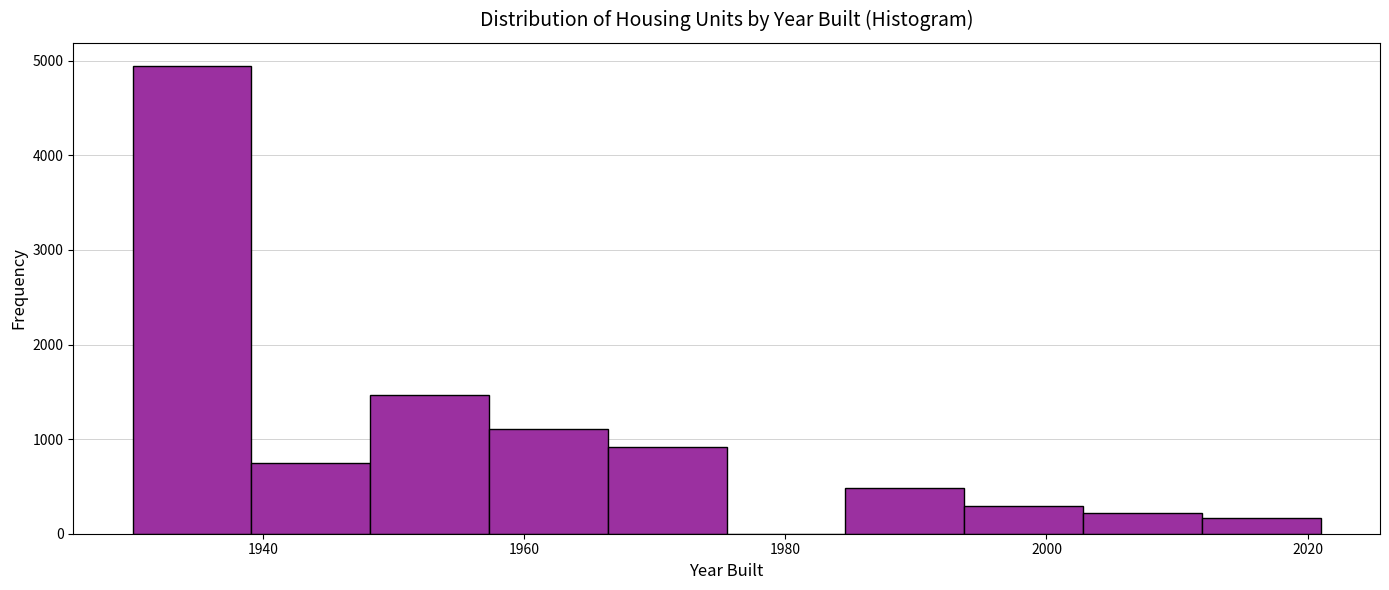

Reading left to right, list every bar in this chart as the range it spans on the x-axis followed by its height. Neither the bar edges nor the heights are printed on the chart, so give them approximately, as read against the axes.

1930 to 1940: 4900
1940 to 1948: 700
1948 to 1958: 1500
1958 to 1966: 1100
1966 to 1976: 900
1976 to 1984: 0
1984 to 1994: 500
1994 to 2002: 300
2002 to 2012: 200
2012 to 2022: 200